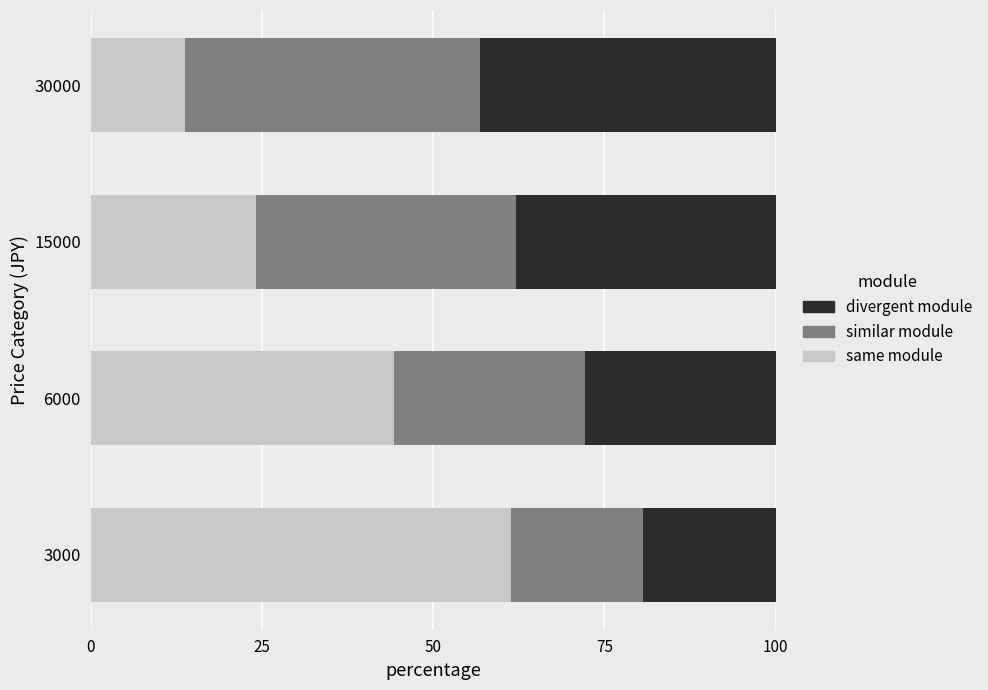

True or false: same module has a value of 8.7 at 30000.

False